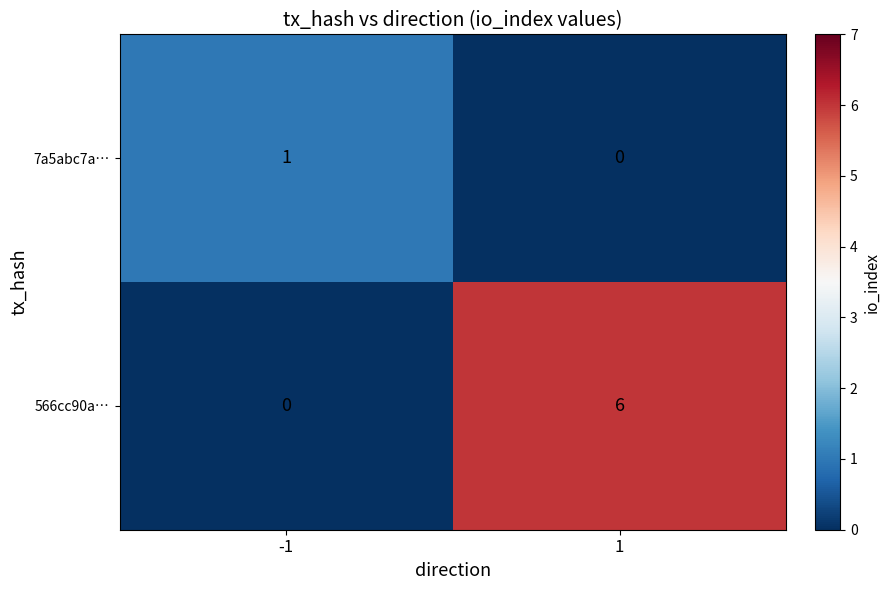

Reading right to left, list all the values displayed in this chart.

7a5abc7a…: 0	1
566cc90a…: 6	0